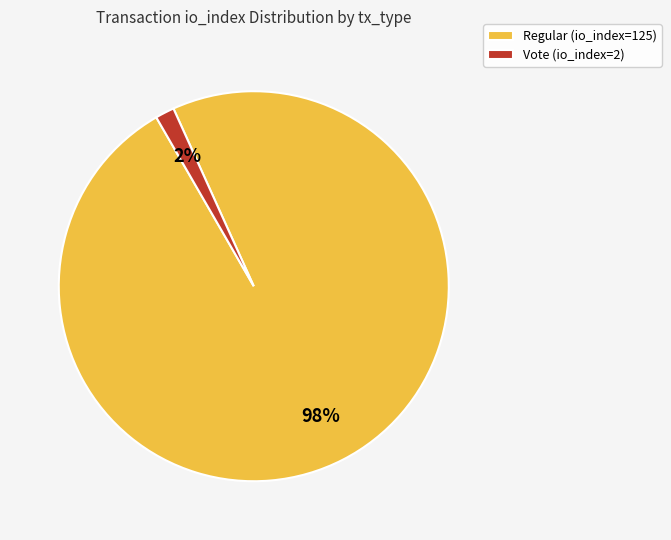

What is the majority slice?

Regular (io_index=125)